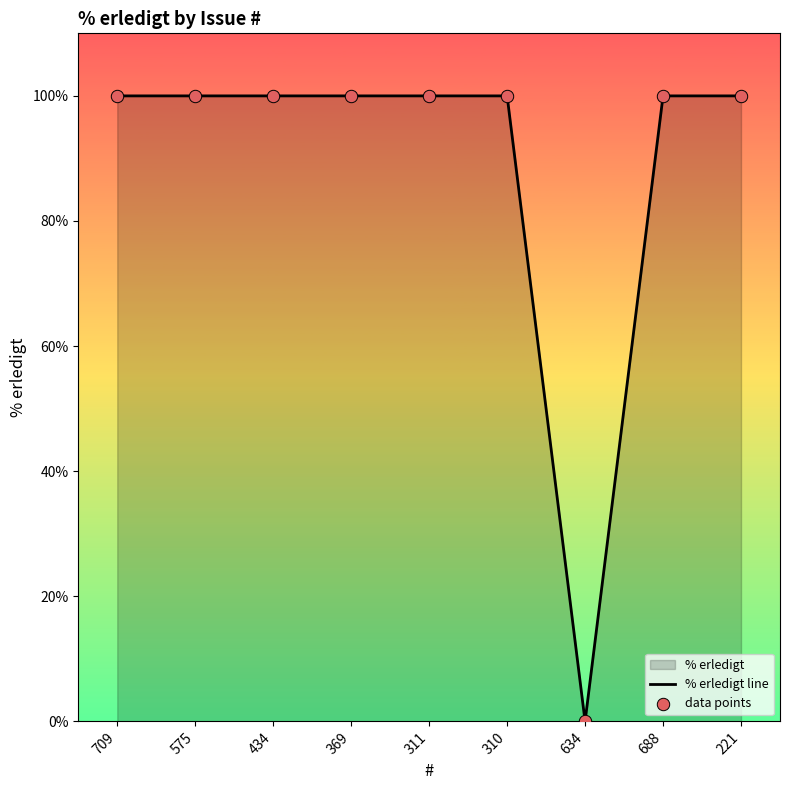

At how many categories does at least one series exceed 63?

8